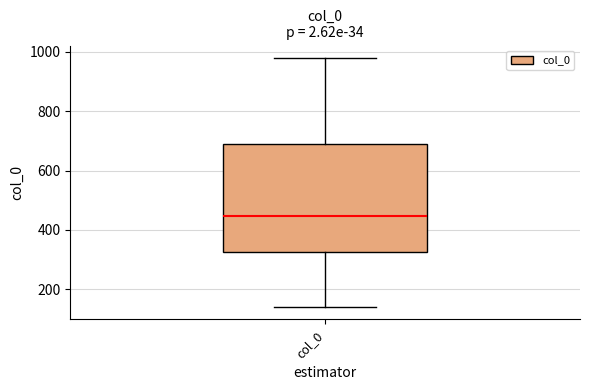

Transcribe this box plot: give where the median line is, the range the box spans, and where the two whiskers end, as read against the y-axis. The values are not printed on the chart, so give them approximately, as read against the axis.

median 440, box 320 to 680, whiskers 140 to 980